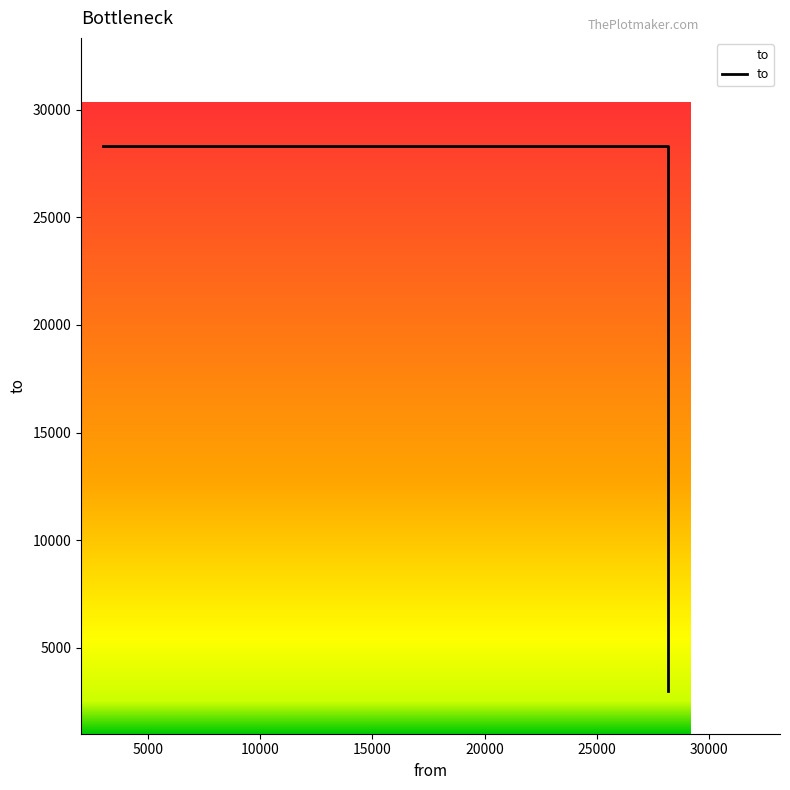

What is the maximum value shown in the chart?

28332